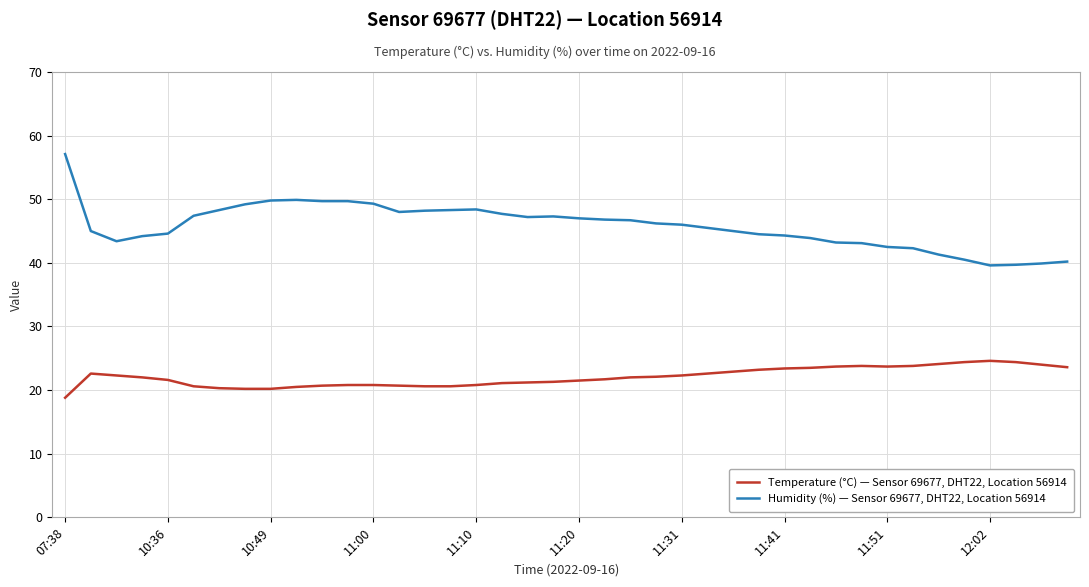

What is the difference between the maximum and minimum values in the Humidity (%) — Sensor 69677, DHT22, Location 56914 series?

17.5